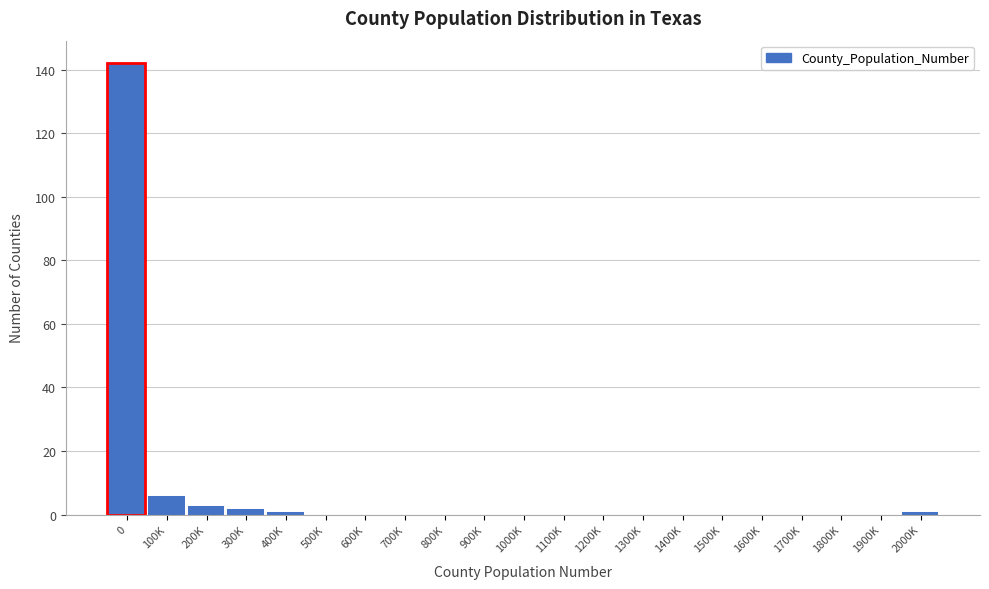

Reading left to right, what are all the values shown in this chart?

0=142	100K=6	200K=3	300K=2	400K=1	500K=0	600K=0	700K=0	800K=0	900K=0	1000K=0	1100K=0	1200K=0	1300K=0	1400K=0	1500K=0	1600K=0	1700K=0	1800K=0	1900K=0	2000K=1